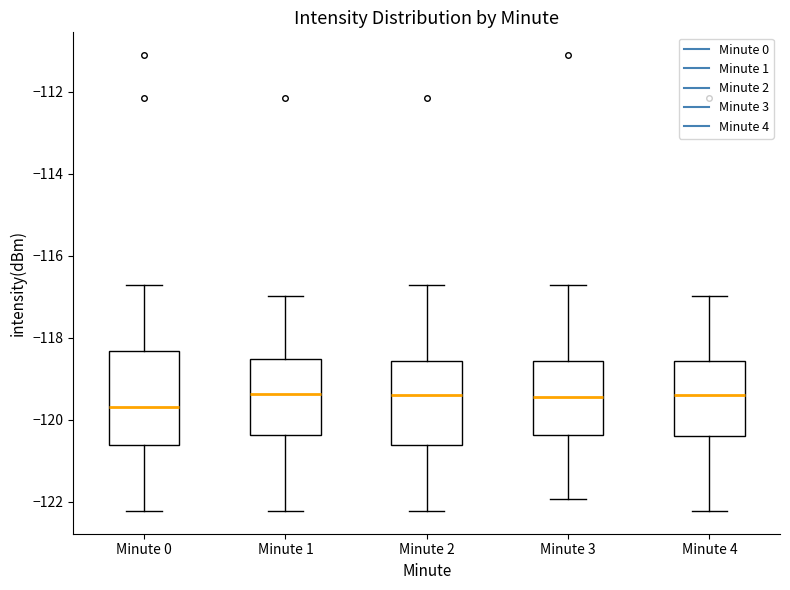

Comparing the boxes themselves (not the whiskers), which one is the tallest?

Minute 0